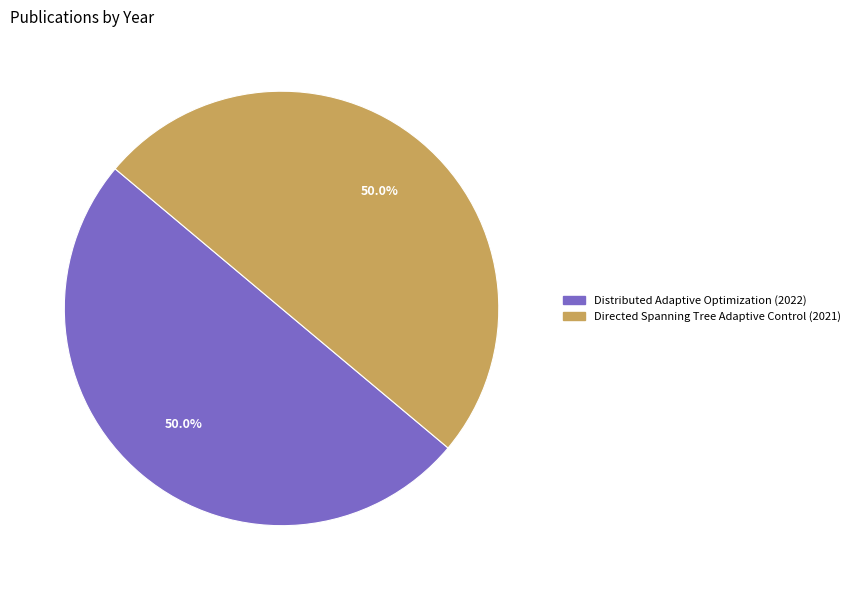

What percentage is the Distributed Adaptive Optimization (2022) slice, to the nearest percent?

50%